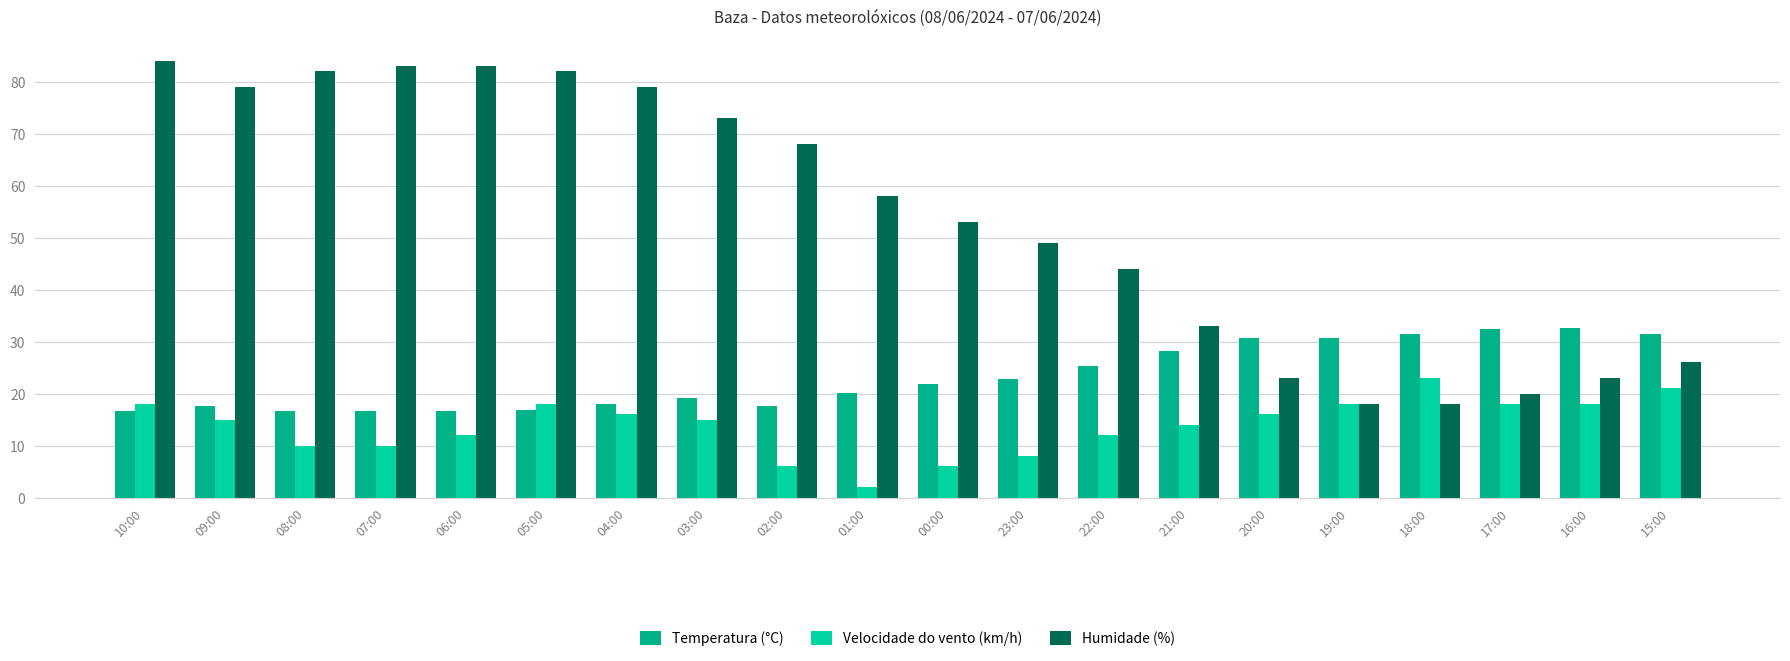

Which label corresponds to the smallest value in the chart?

01:00